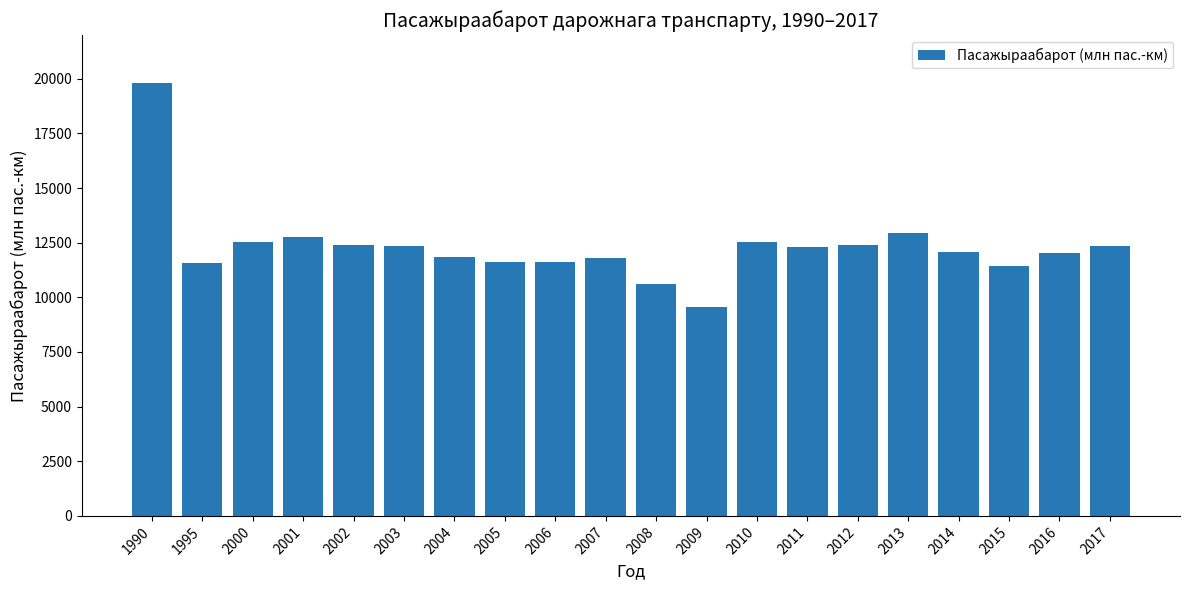

Are the bars grouped side by side (vs. stacked)?

No